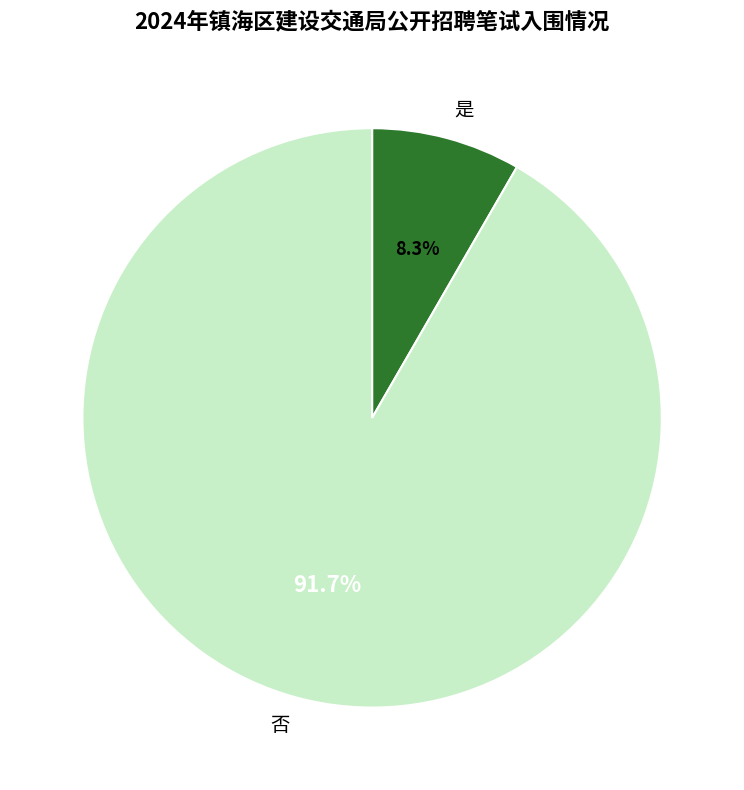

The 否 slice represents 99% of the pie. True or false?

False